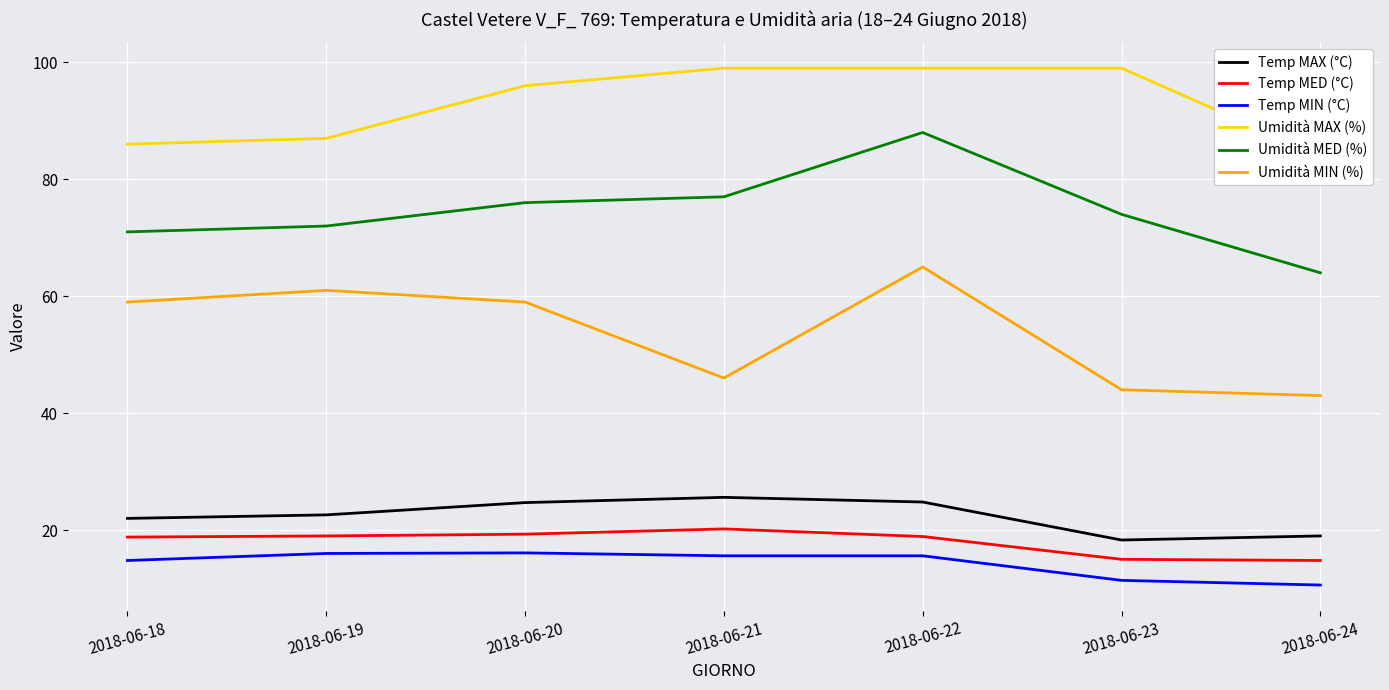

Between 2018-06-22 and 2018-06-24, which series saw the biggest shift?

Umidità MED (%)